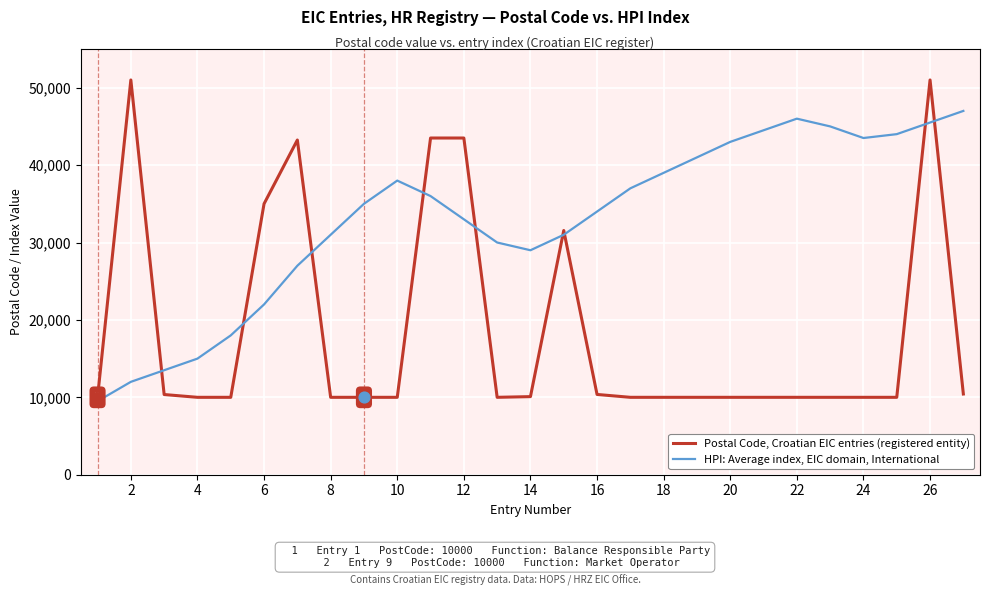

What are all the series names shown in the legend?

Postal Code, Croatian EIC entries (registered entity), HPI: Average index, EIC domain, International